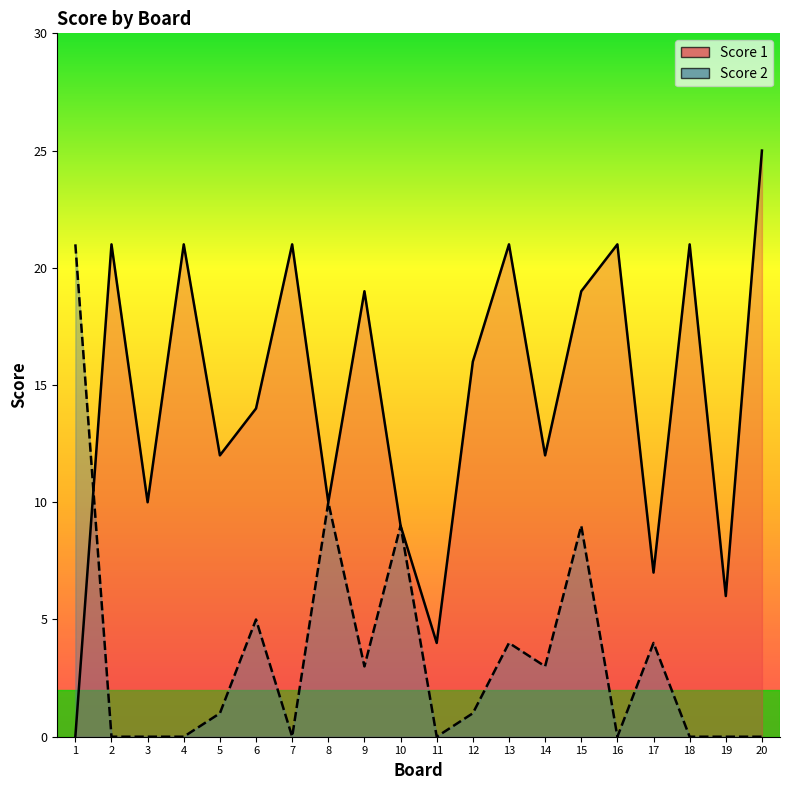

Does the chart display data point markers on the line(s)?

No